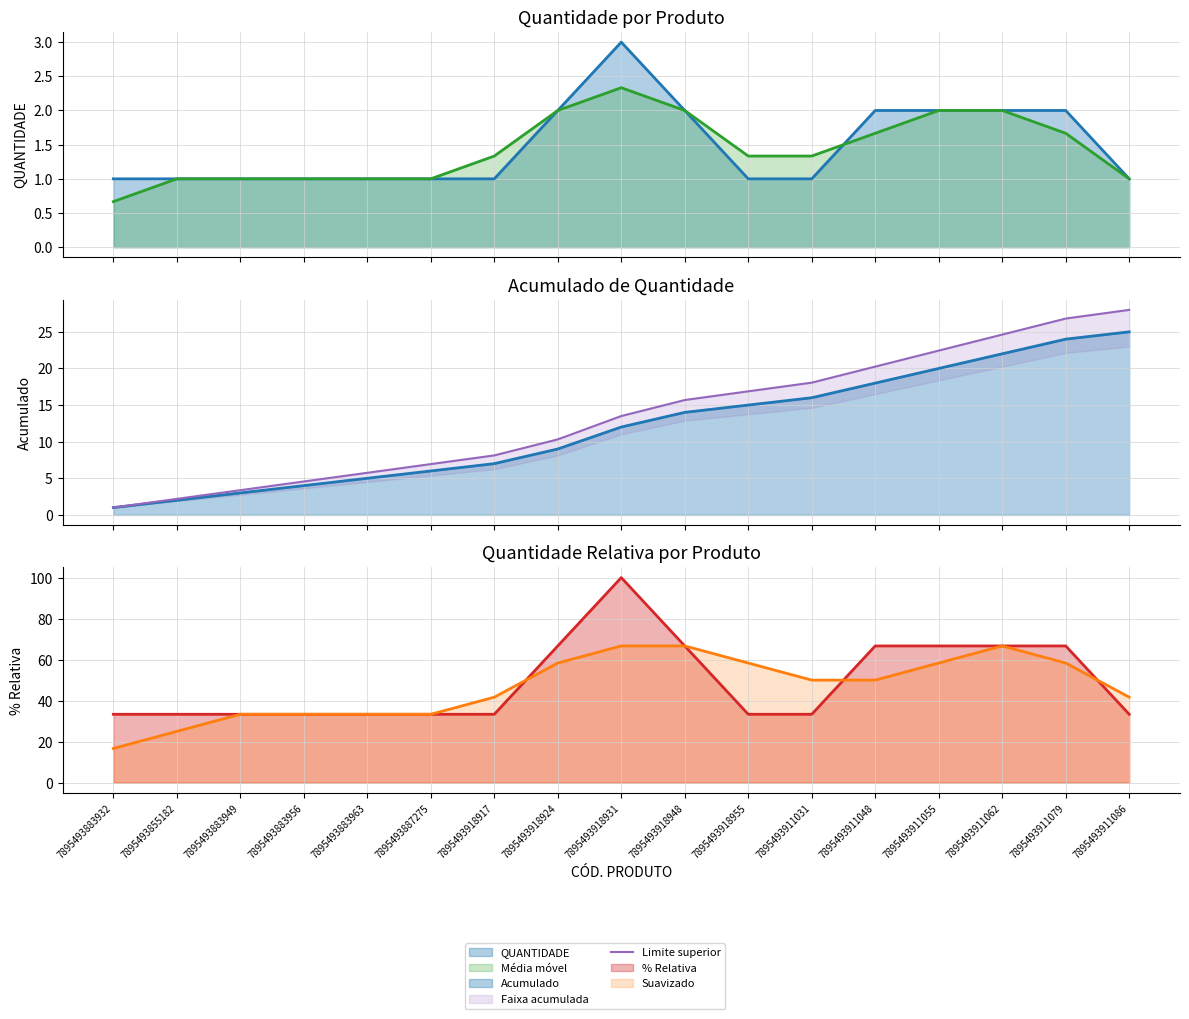

Which series changed the most between 7895493918917 and 7895493918931?

% Relativa